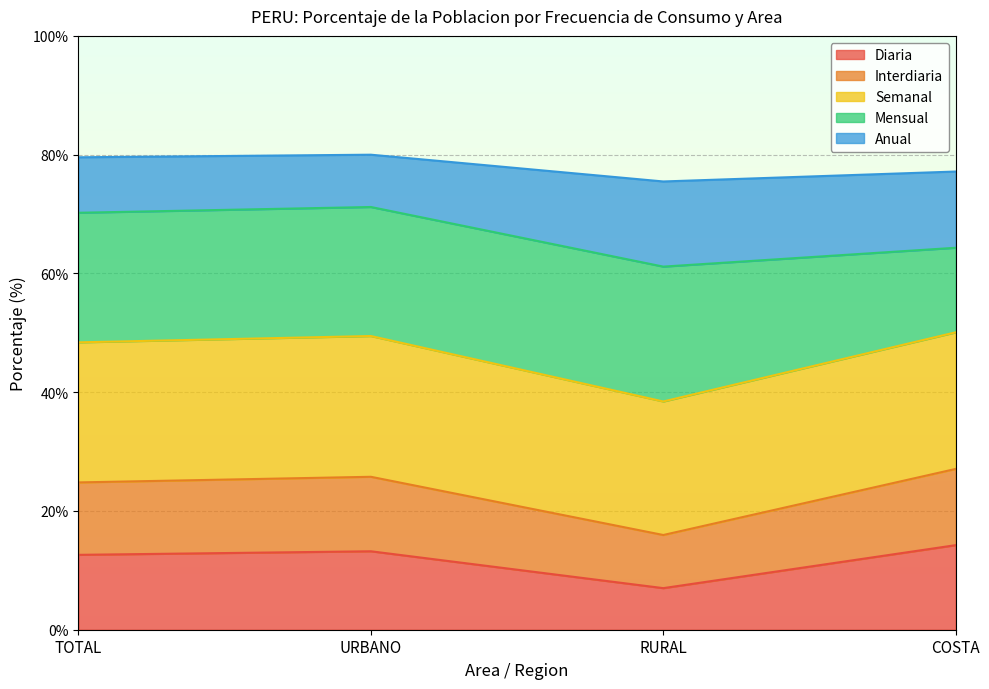

At which label does Diaria reach its minimum?

RURAL